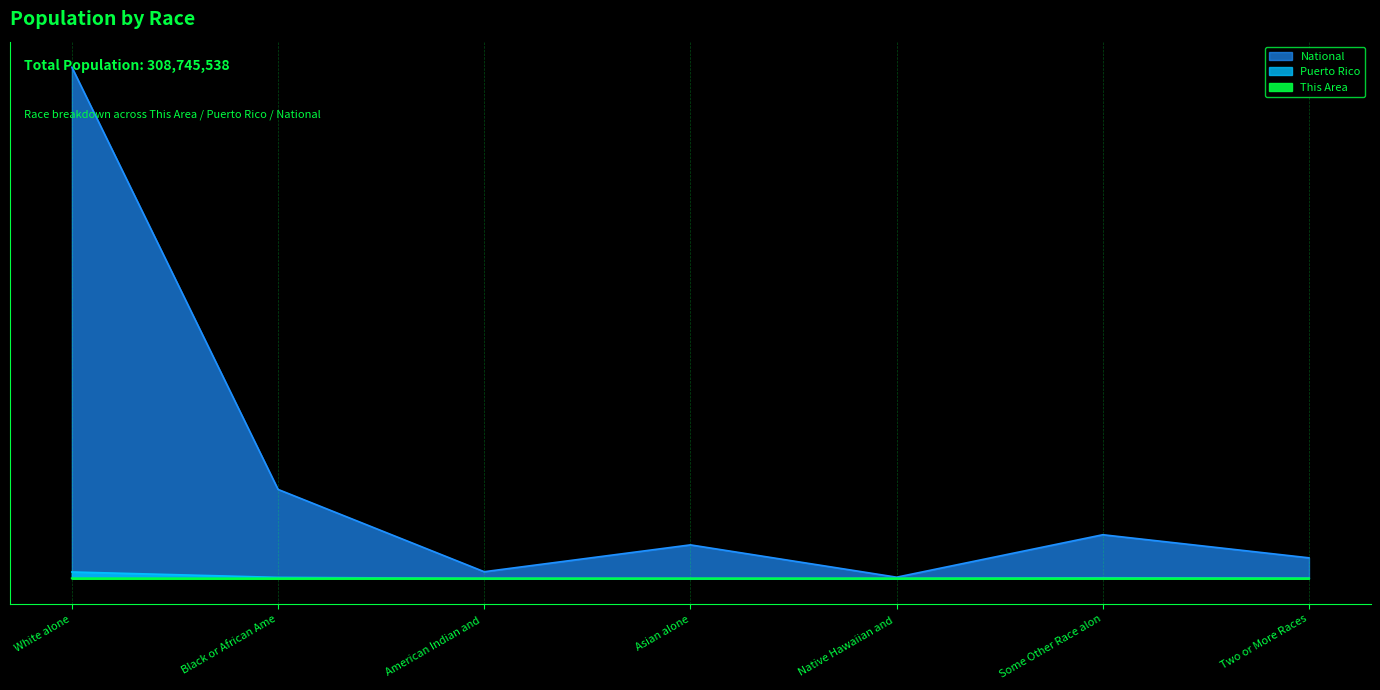

True or false: This Area and Puerto Rico intersect in this chart.

False